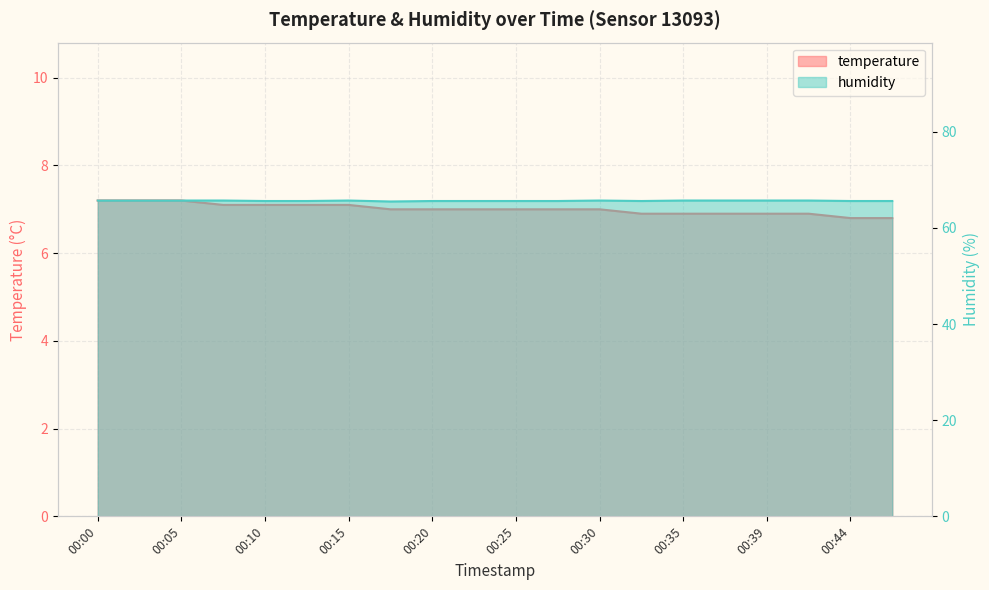

Reading left to right, list all the values displayed in this chart.

temperature: 7.2	7.2	7.2	7.1	7.1	7.1	7.1	7.0	7.0	7.0	7.0	7.0	7.0	6.9	6.9	6.9	6.9	6.9	6.8	6.8
humidity: 65.7	65.7	65.7	65.7	65.6	65.6	65.7	65.5	65.6	65.6	65.6	65.6	65.7	65.6	65.7	65.7	65.7	65.7	65.6	65.6